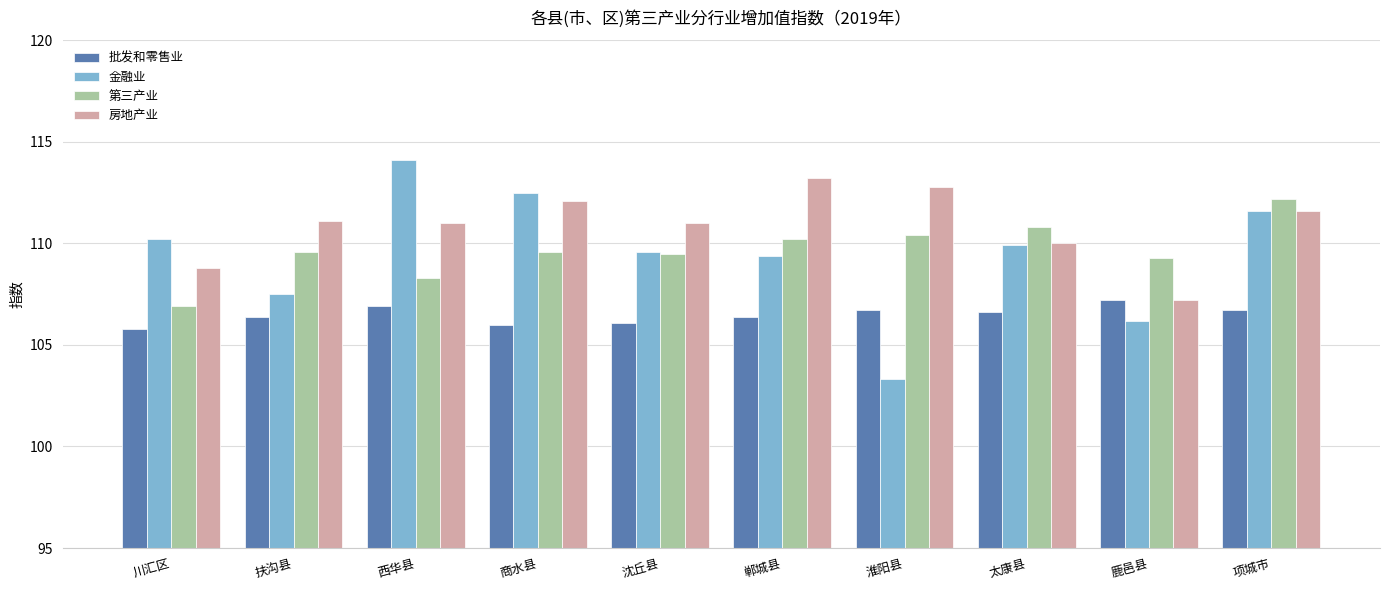

Is it true that 批发和零售业 equals 106.6 at 太康县?

True